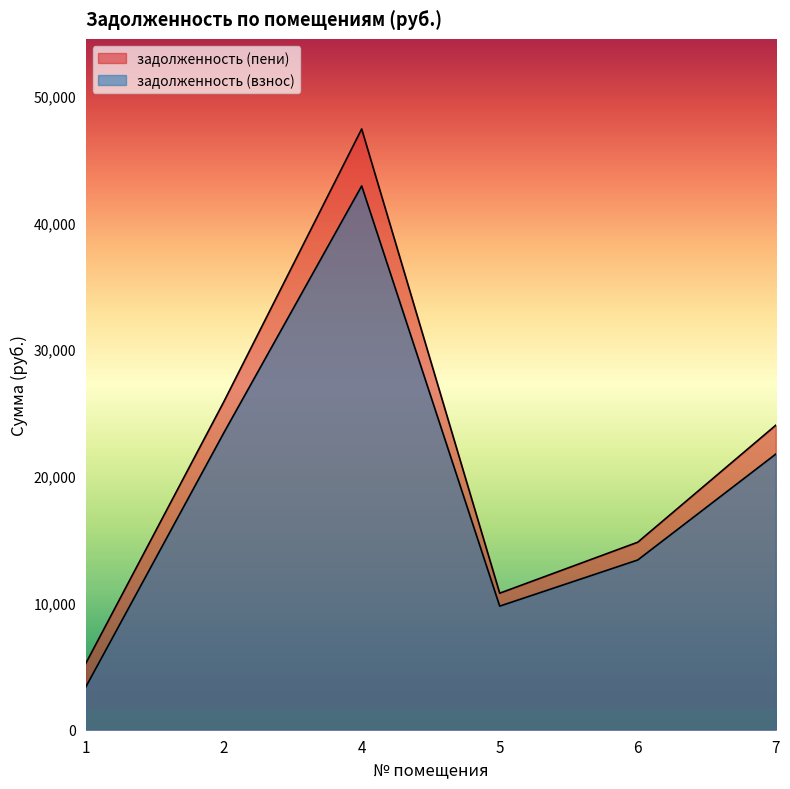

Reading left to right, list all the values displayed in this chart.

задолженность (взнос): 3349.3	23388.5	42878.9	9745.2	13383.4	21731.8
задолженность (пени): 5206.8	25837.9	47369.5	10765.8	14785.0	24007.7